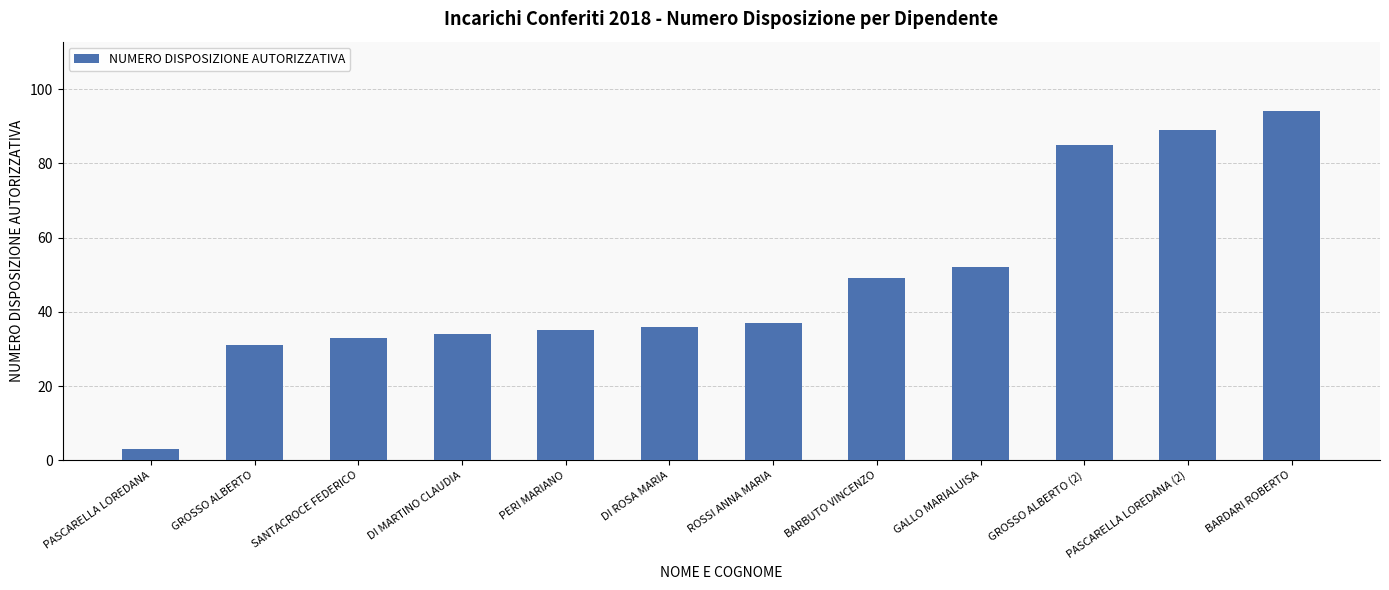

What is the smallest value displayed?

3